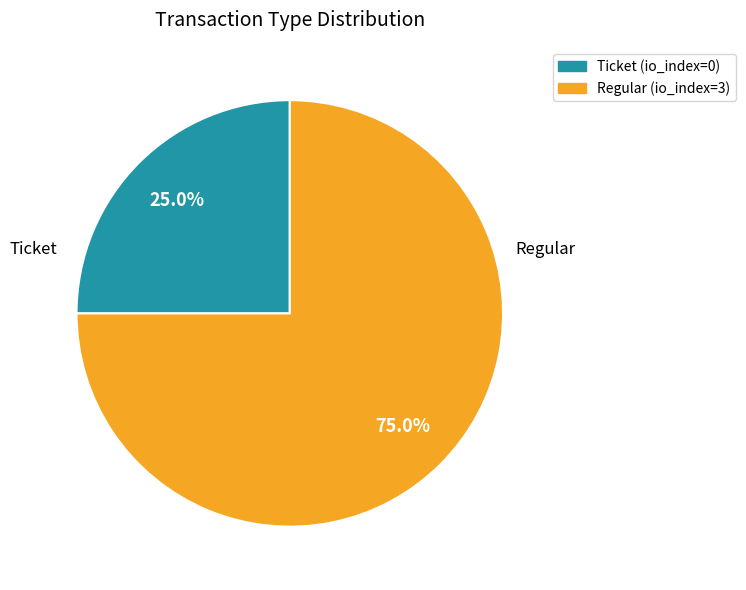

What is the largest slice in the pie chart?

Regular